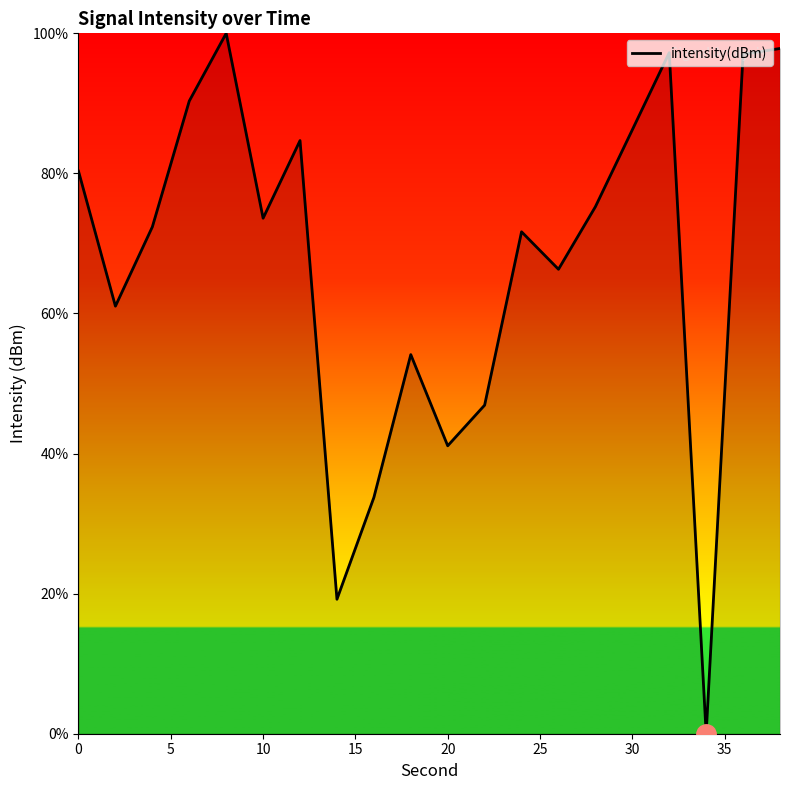

What is the maximum value shown in the chart?

100.0